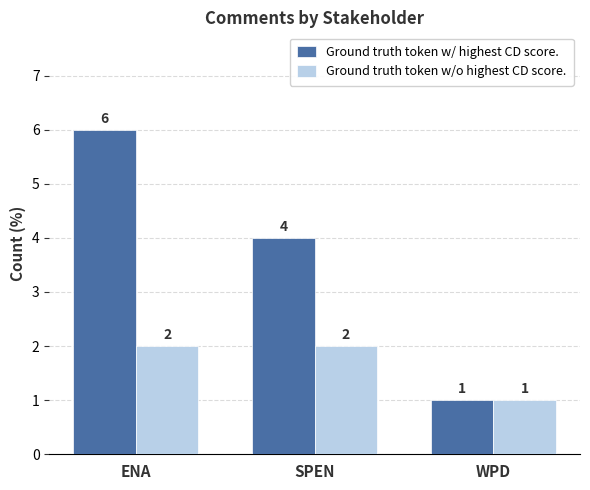

Rank the series by their average value, from highest to lowest.

Ground truth token w/ highest CD score., Ground truth token w/o highest CD score.